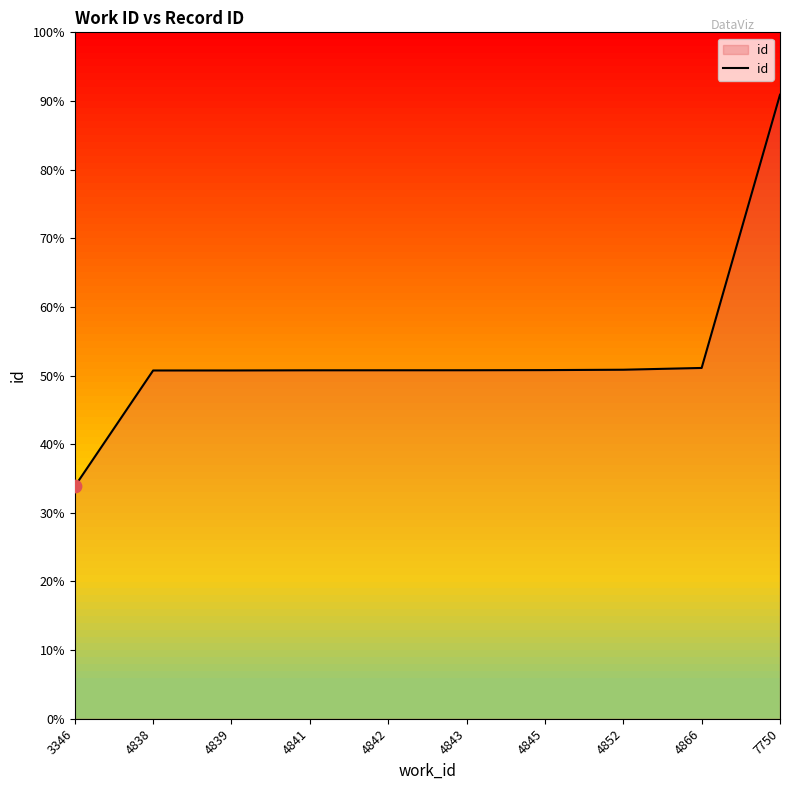

Is this an area chart (filled region under the line)?

Yes